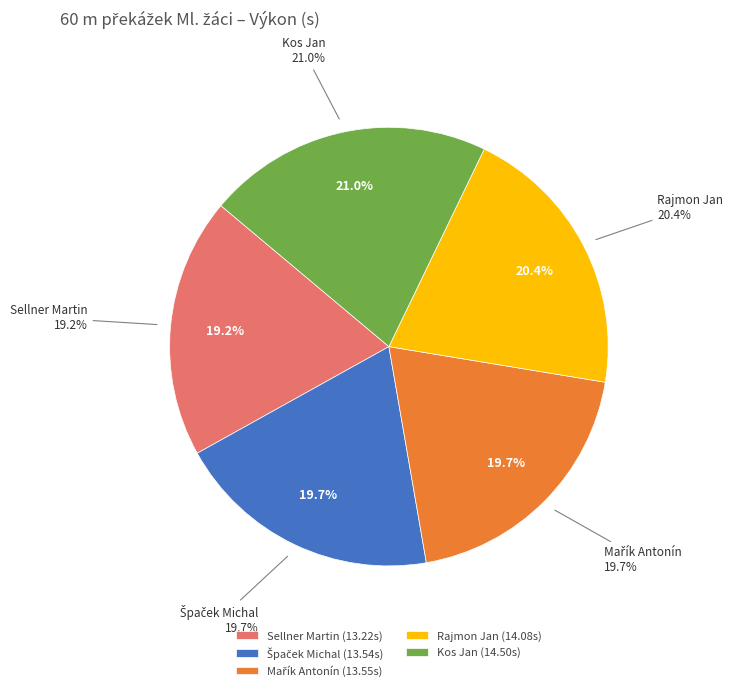

What is the change in value from Mařík Antonín to Kos Jan?

+0.9